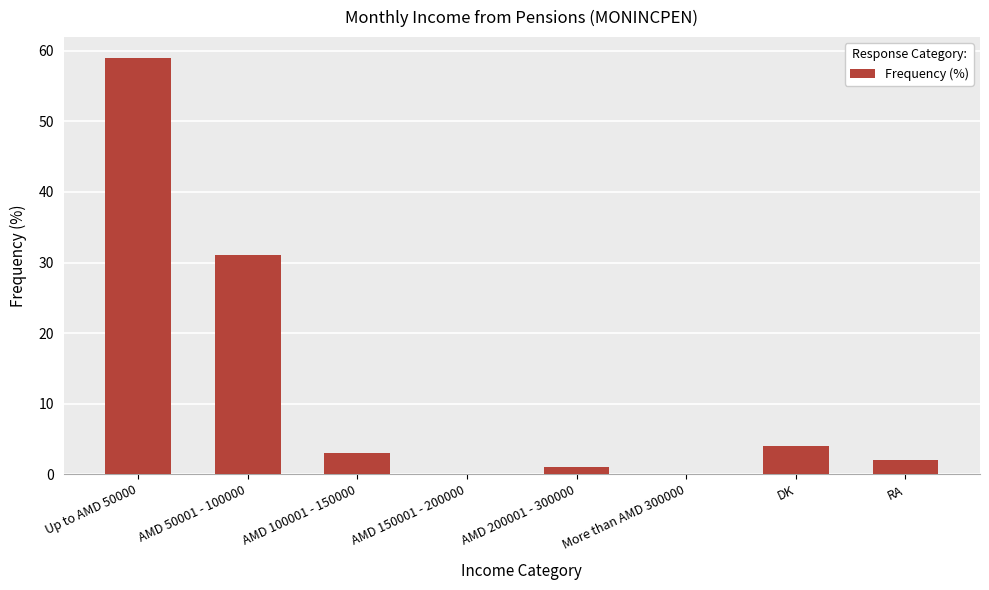

Reading left to right, extract all data points from this chart.

Up to AMD 50000=59	AMD 50001 - 100000=31	AMD 100001 - 150000=3	AMD 150001 - 200000=0	AMD 200001 - 300000=1	More than AMD 300000=0	DK=4	RA=2